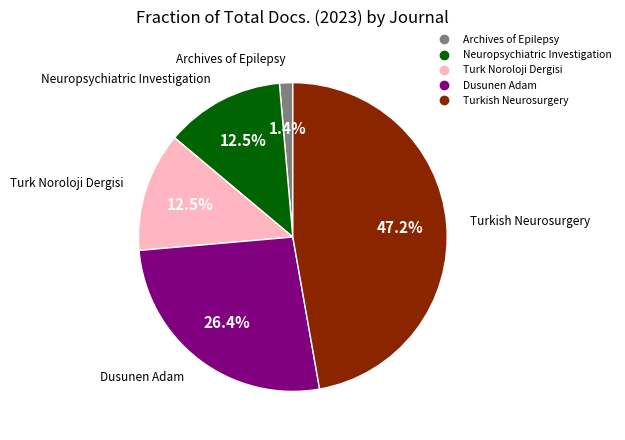

To the nearest percent, what percentage of the pie is Archives of Epilepsy?

1%